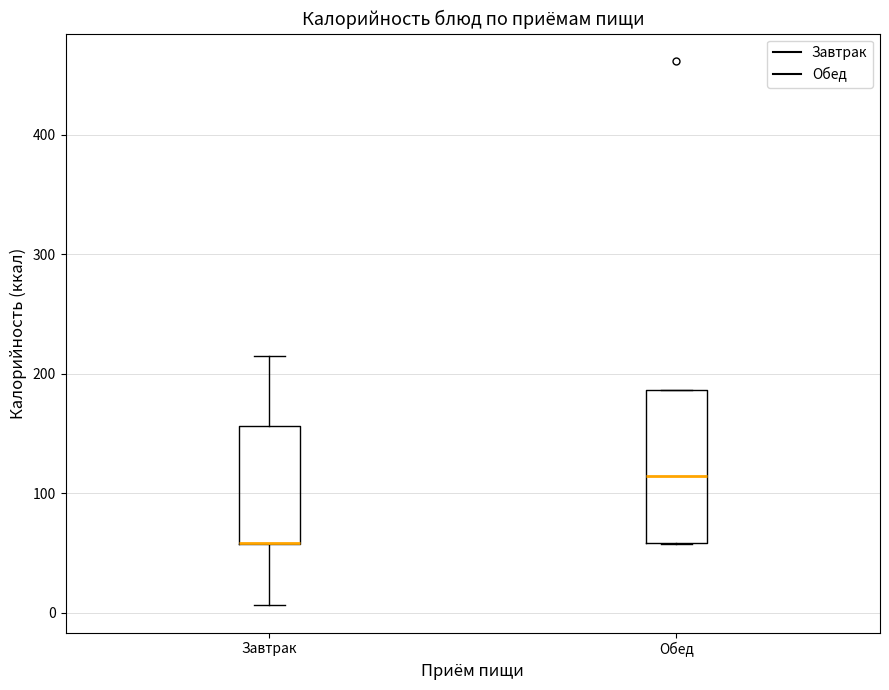

Comparing the boxes themselves (not the whiskers), which one is the tallest?

Обед